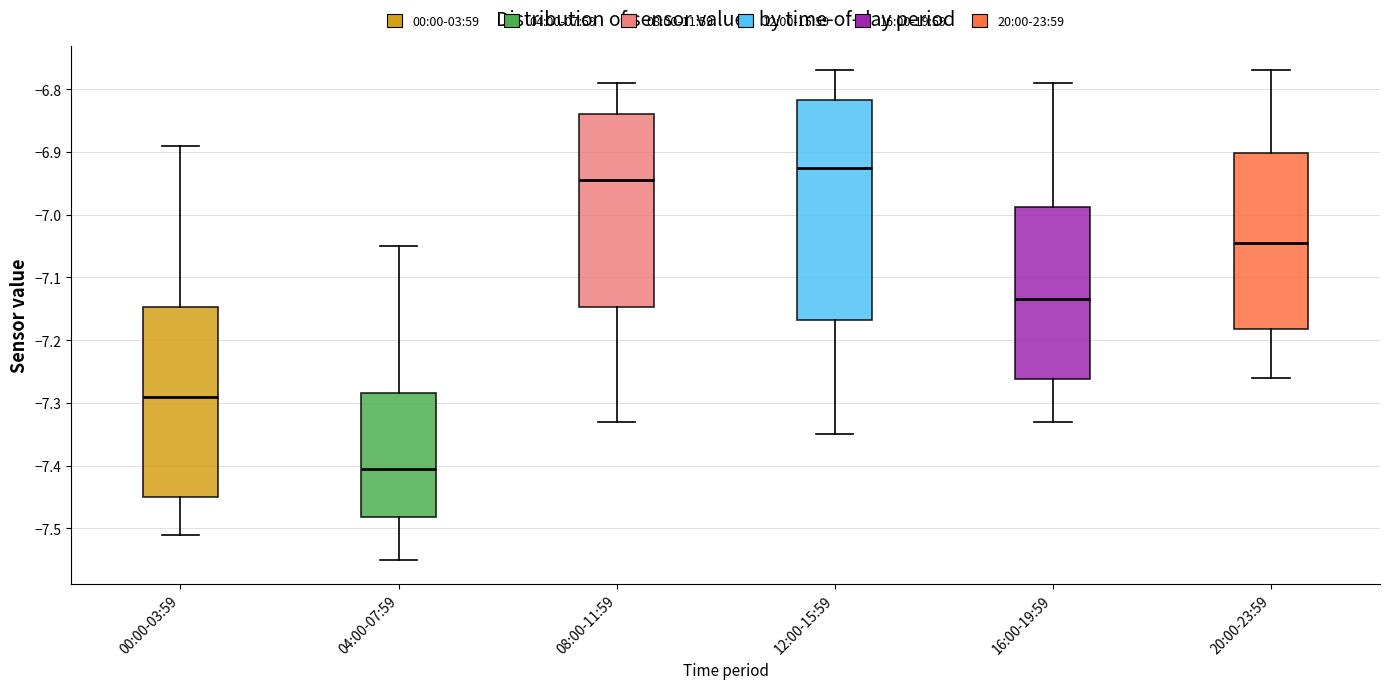

Which box's median line is the lowest?

04:00-07:59